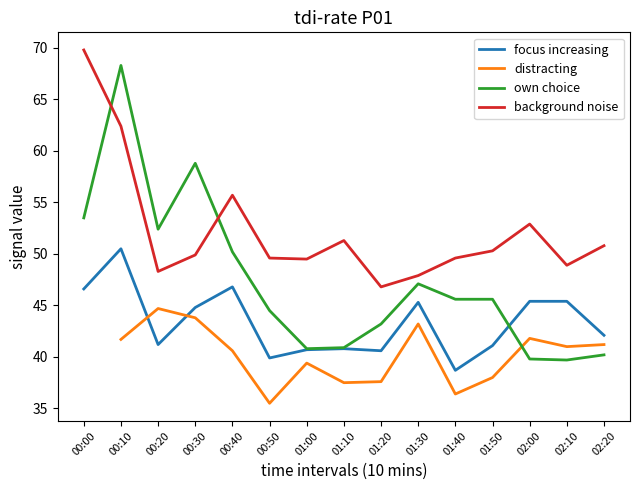

What is the spread (max minus min) of values at 02:20?

10.6